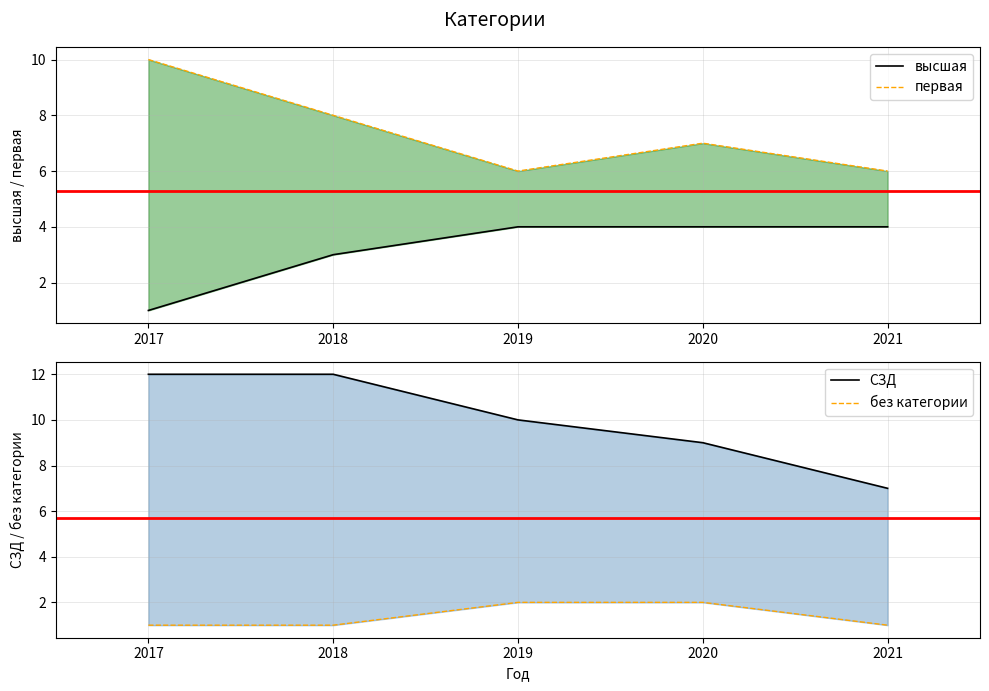

Which series has the largest total across all categories?

СЗД